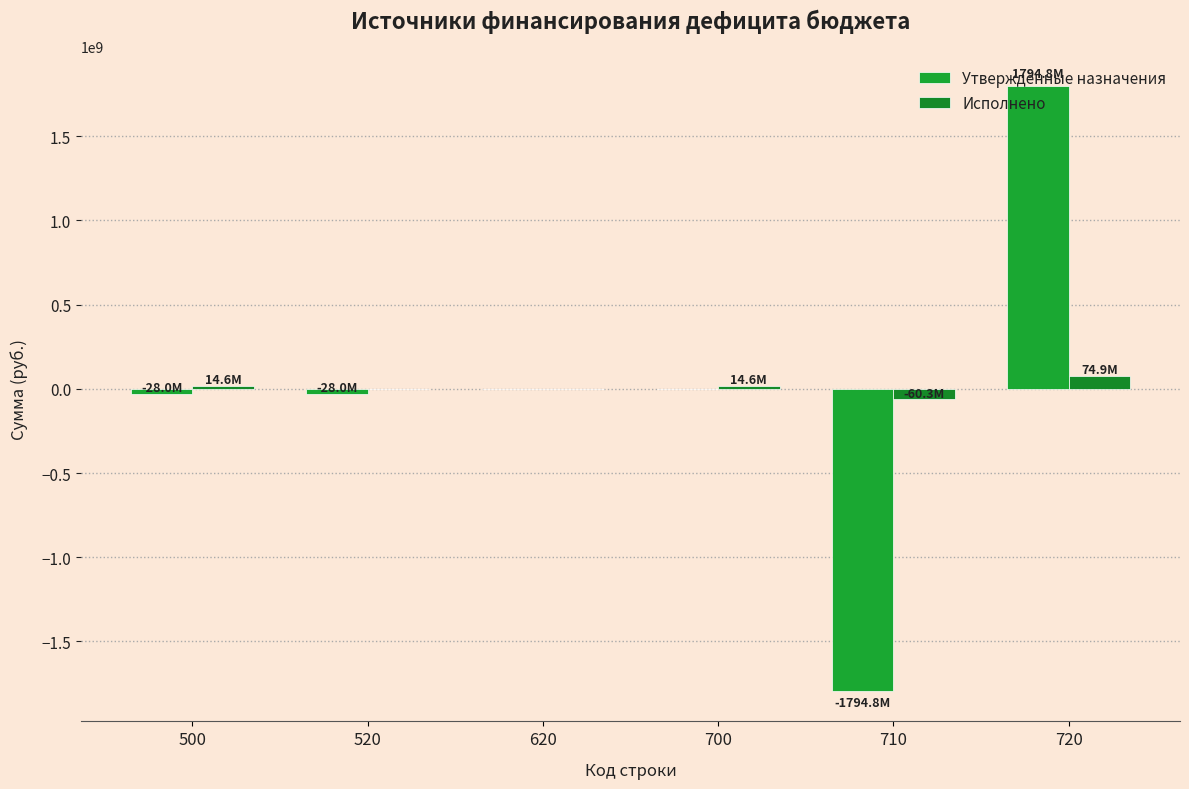

What is the highest value of the Исполнено series?

74896475.8